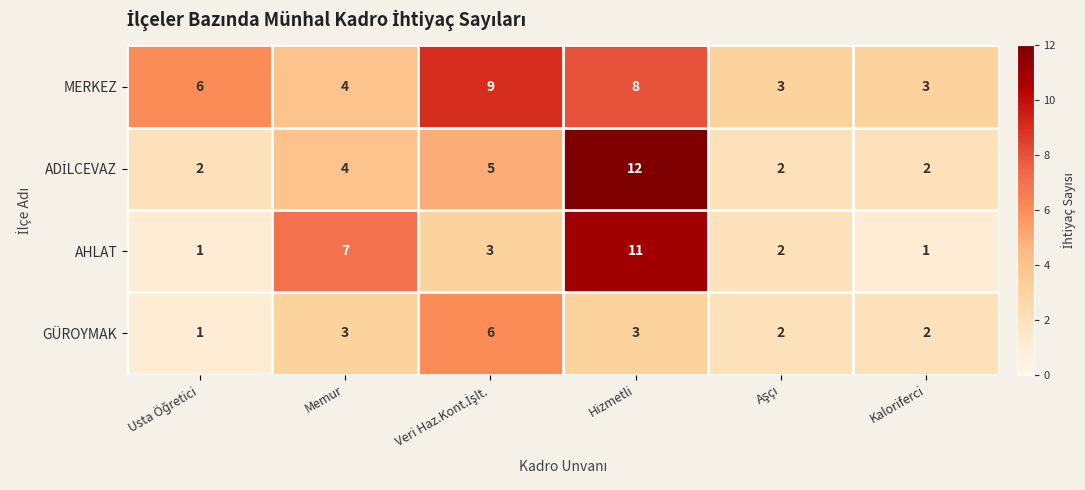

What is the approximate value of MERKEZ at Memur?

4